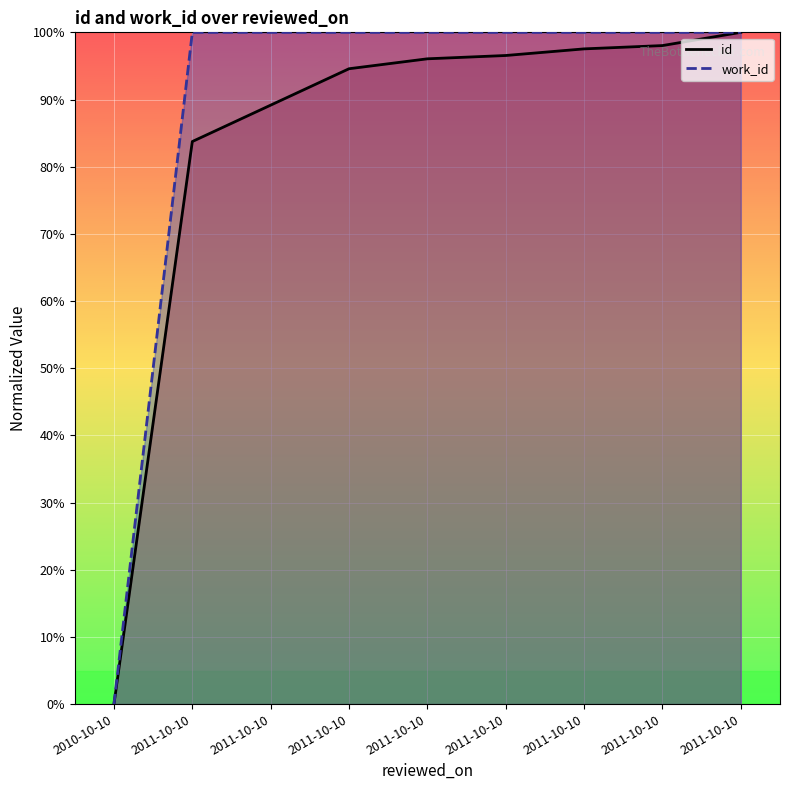

What is the difference between the second highest and minimum values in the work_id series?

100.0